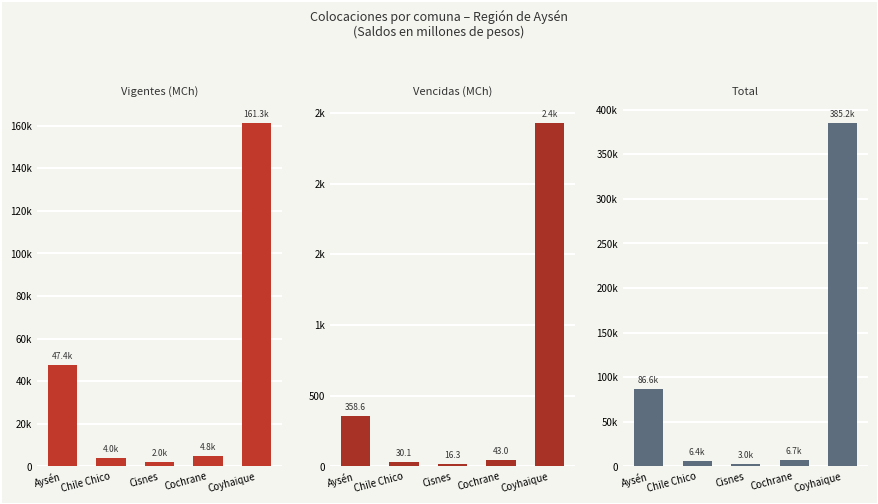

What is the label of the 4th bar from the right?

Chile Chico